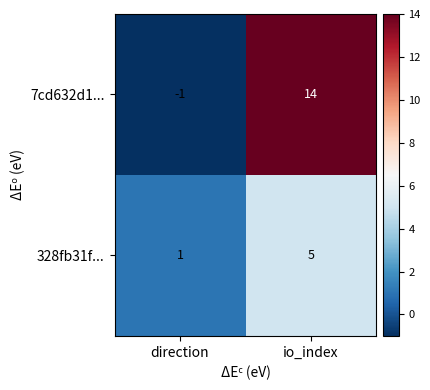

What is the spread (max minus min) of values at io_index?

9